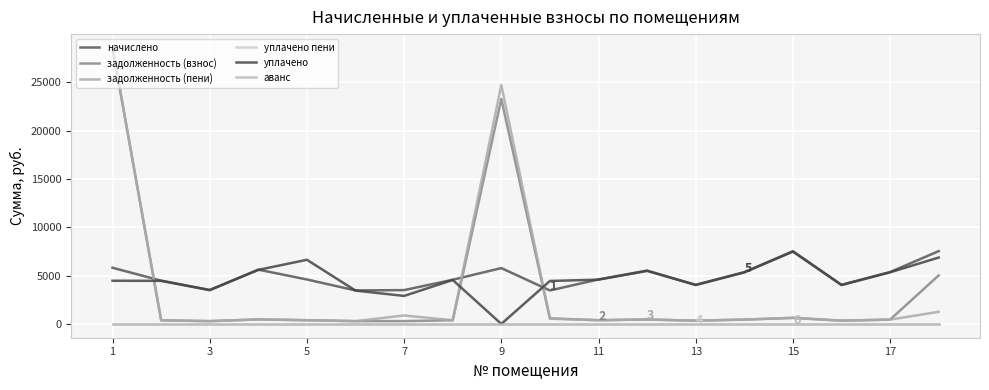

At how many categories does at least one series exceed 1335?

18